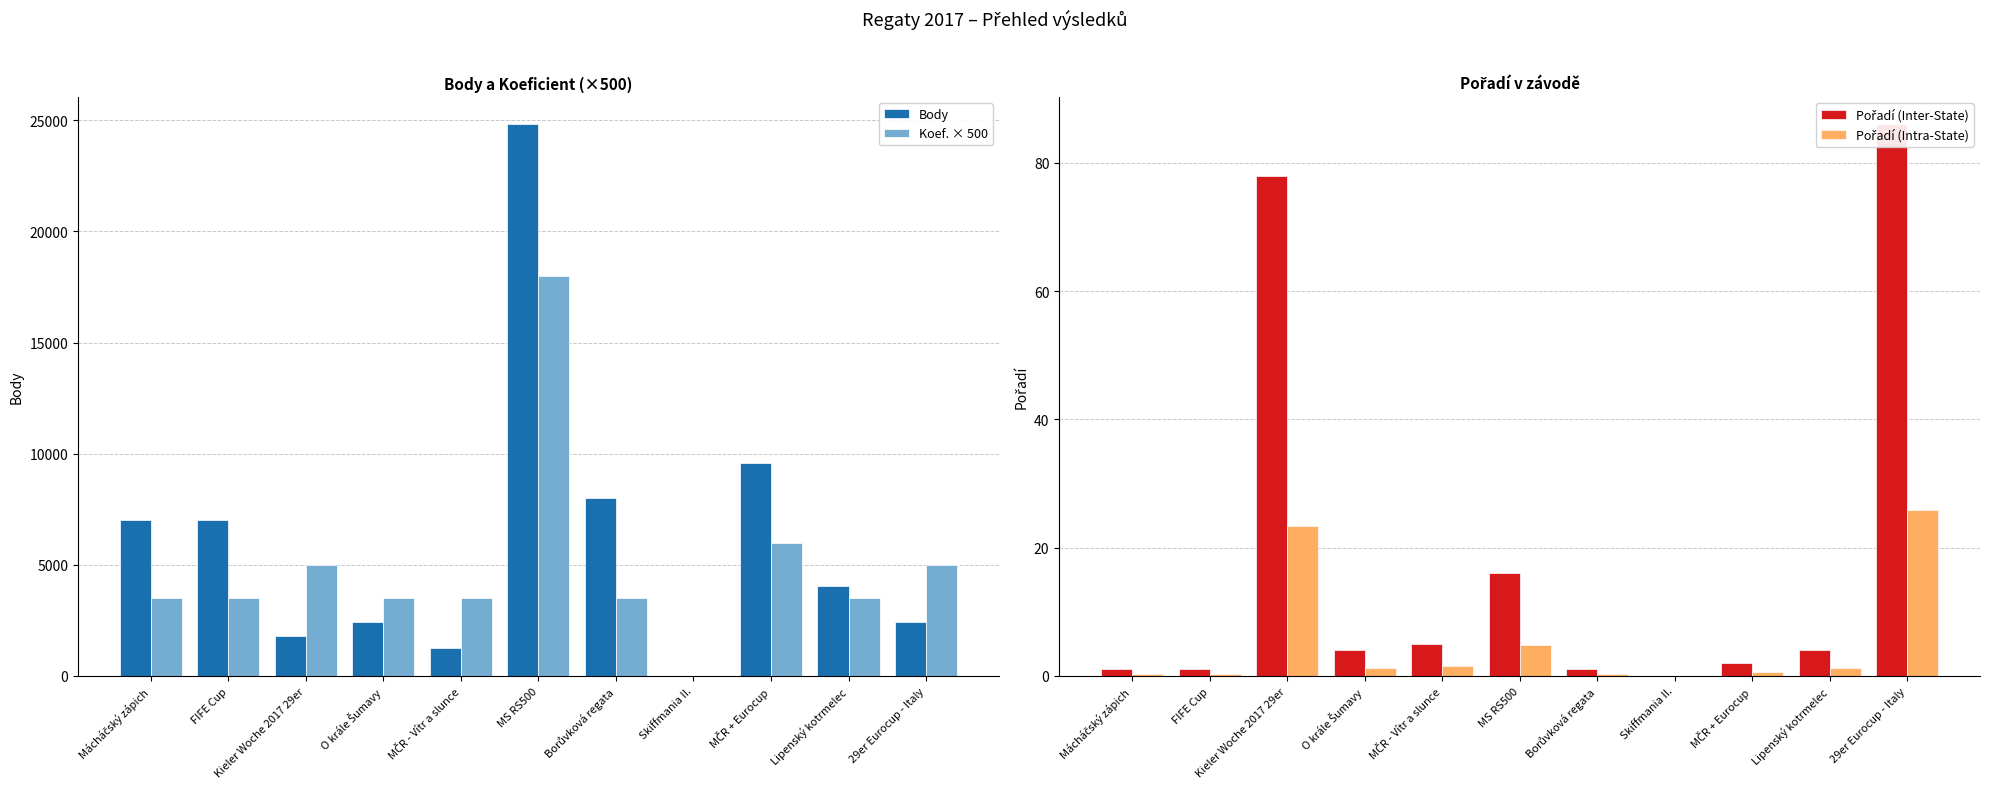

Reading right to left, extract all data points from this chart.

Body: 29er Eurocup - Italy=2420.0	Lipenský kotrmelec=4047.0	MČR + Eurocup=9600.0	Skiffmania II.=0.0	Borůvková regata=7997.0	MS RS500=24814.0	MČR - Vítr a slunce=1261.0	O krále Šumavy=2408.0	Kieler Woche 2017 29er=1774.0	FIFE Cup=7029.0	Mácháčský zápich=7029.0
Koef. × 500: 29er Eurocup - Italy=5000.0	Lipenský kotrmelec=3500.0	MČR + Eurocup=6000.0	Skiffmania II.=0.0	Borůvková regata=3500.0	MS RS500=18000.0	MČR - Vítr a slunce=3500.0	O krále Šumavy=3500.0	Kieler Woche 2017 29er=5000.0	FIFE Cup=3500.0	Mácháčský zápich=3500.0
Pořadí (Inter-State): 29er Eurocup - Italy=86.0	Lipenský kotrmelec=4.0	MČR + Eurocup=2.0	Skiffmania II.=0.0	Borůvková regata=1.0	MS RS500=16.0	MČR - Vítr a slunce=5.0	O krále Šumavy=4.0	Kieler Woche 2017 29er=78.0	FIFE Cup=1.0	Mácháčský zápich=1.0
Pořadí (Intra-State): 29er Eurocup - Italy=25.8	Lipenský kotrmelec=1.2	MČR + Eurocup=0.6	Skiffmania II.=0.0	Borůvková regata=0.3	MS RS500=4.8	MČR - Vítr a slunce=1.5	O krále Šumavy=1.2	Kieler Woche 2017 29er=23.4	FIFE Cup=0.3	Mácháčský zápich=0.3